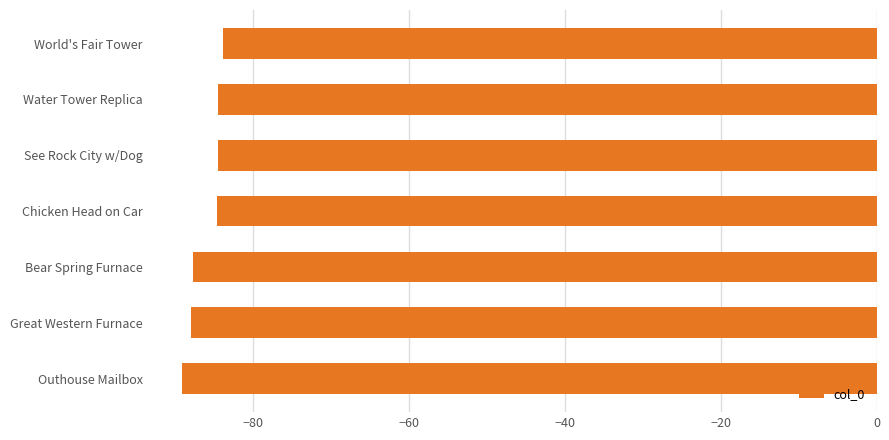

What is the smallest value displayed?

-89.1